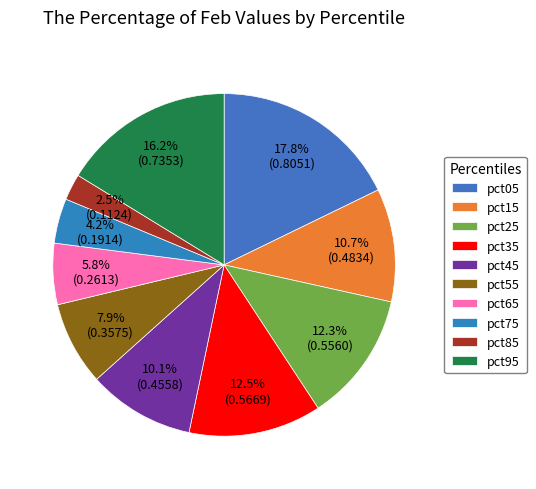

To the nearest percent, what is the combined percentage of pct45 and pct95?

26%